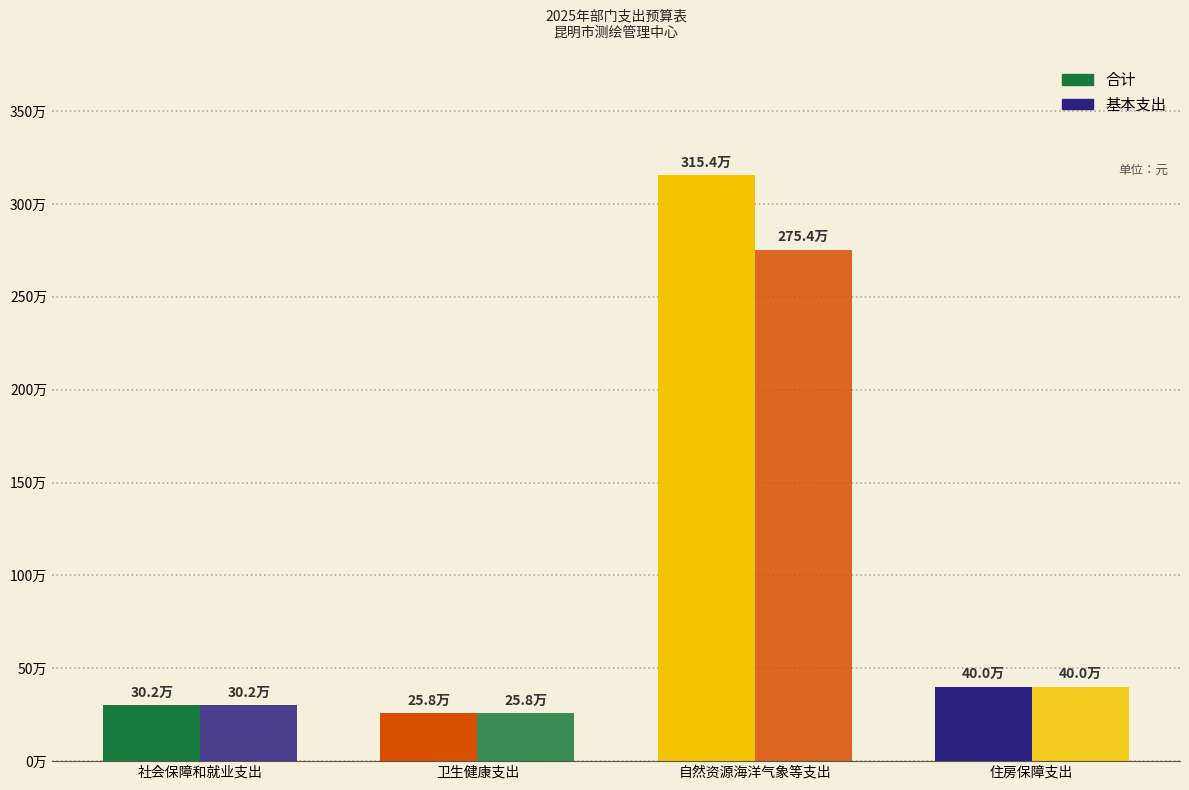

Does the chart contain stacked bars?

No